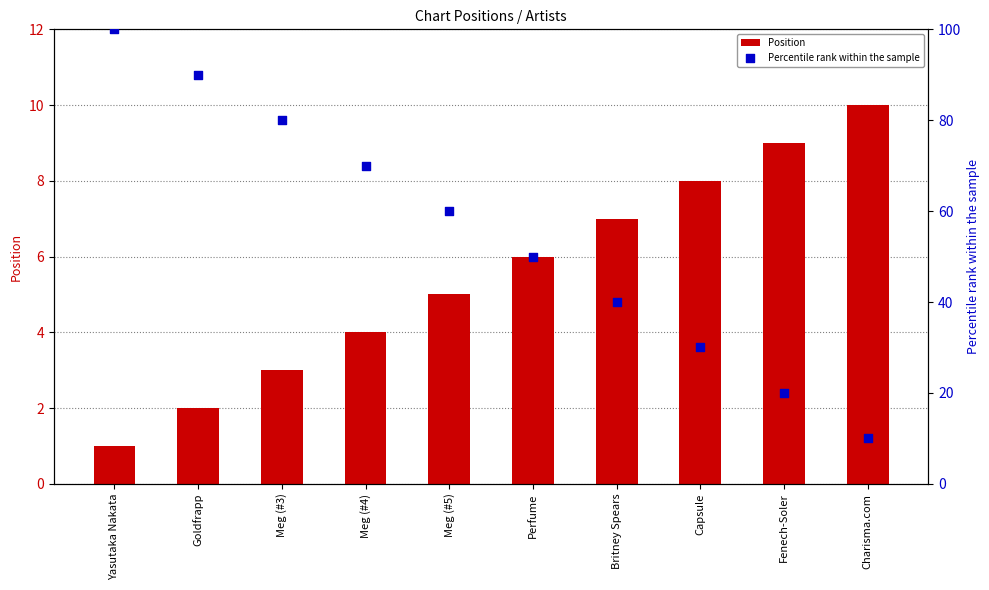

At how many categories does at least one series exceed 51?

5